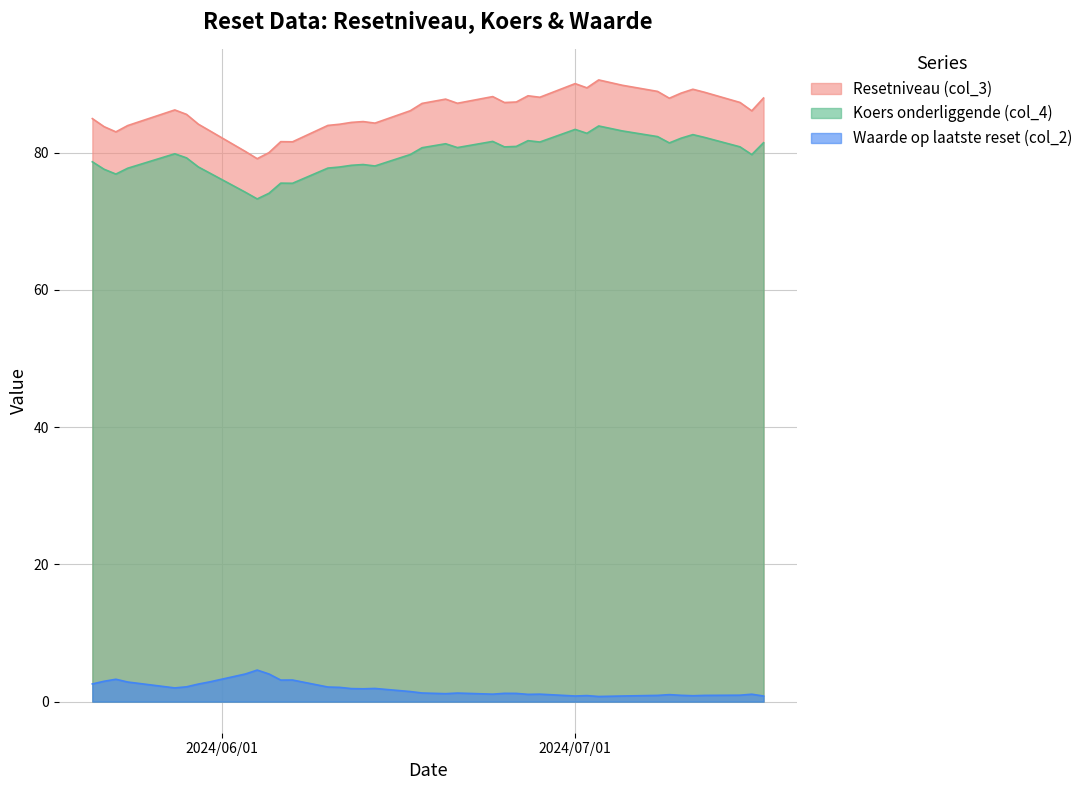

How many data points in Koers onderliggende (col_4) are less than 79?

16